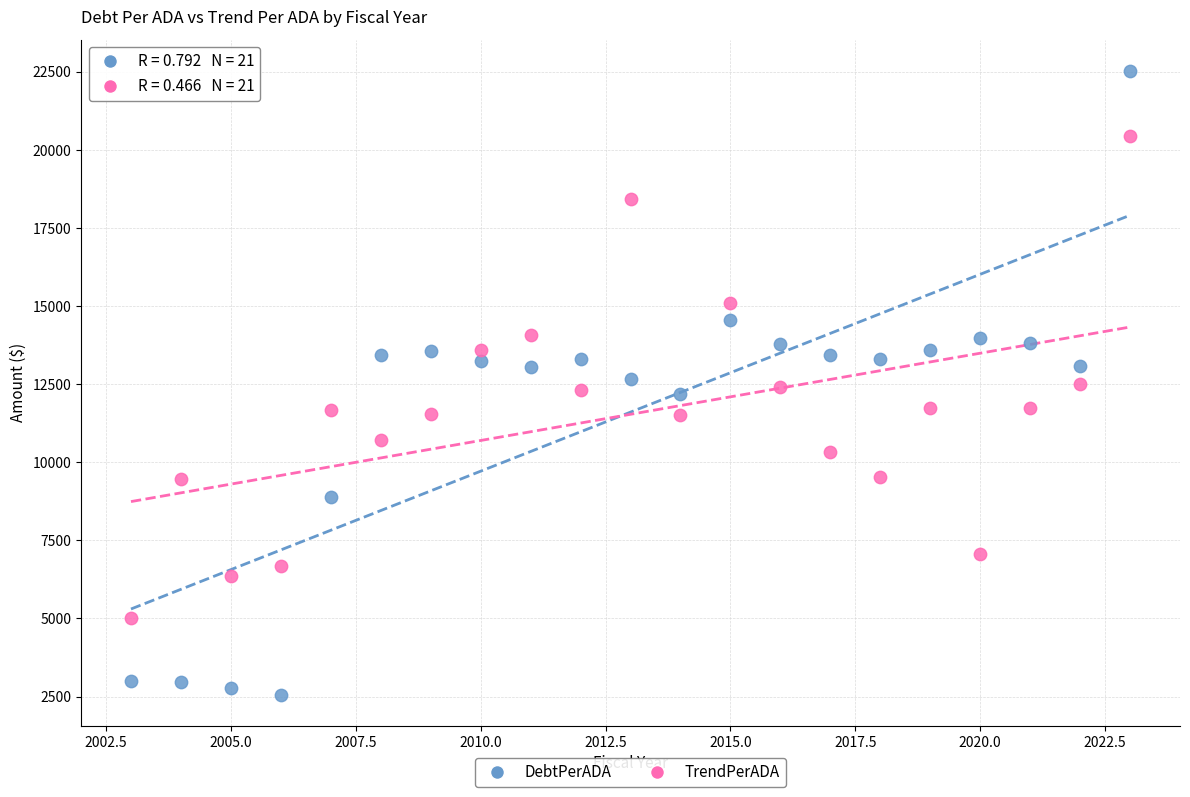

What are all the series names shown in the legend?

DebtPerADA, TrendPerADA